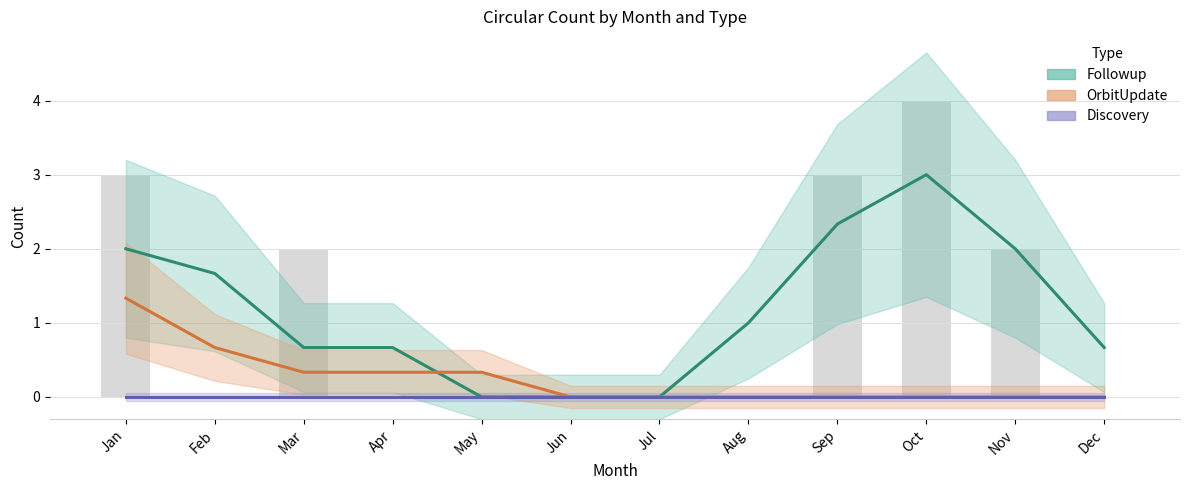

Is it true that Followup equals 0.0 at Jun?

True